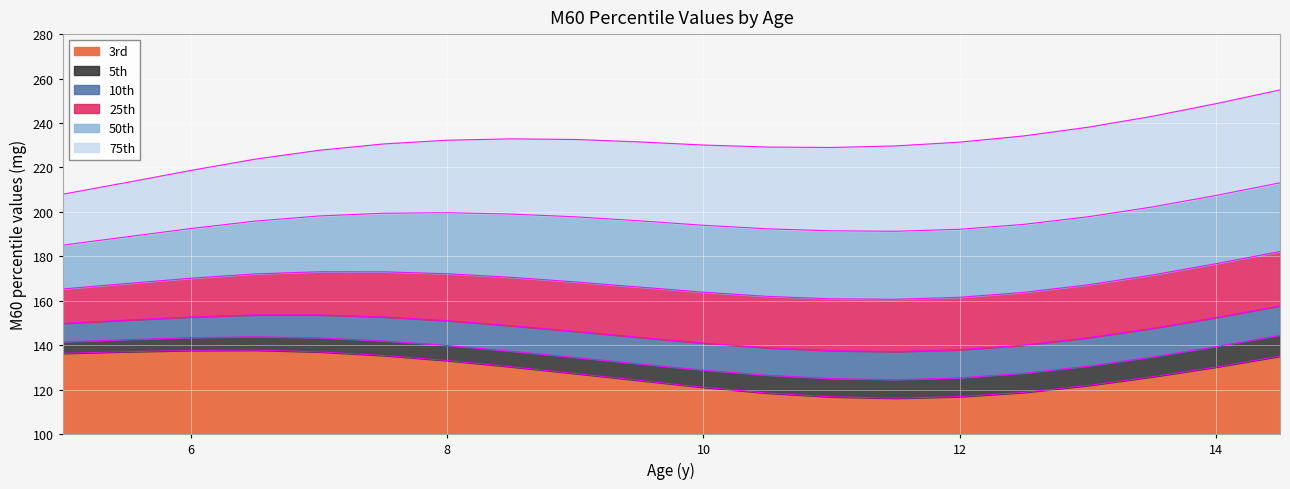

Count the number of data series in this chart.

6